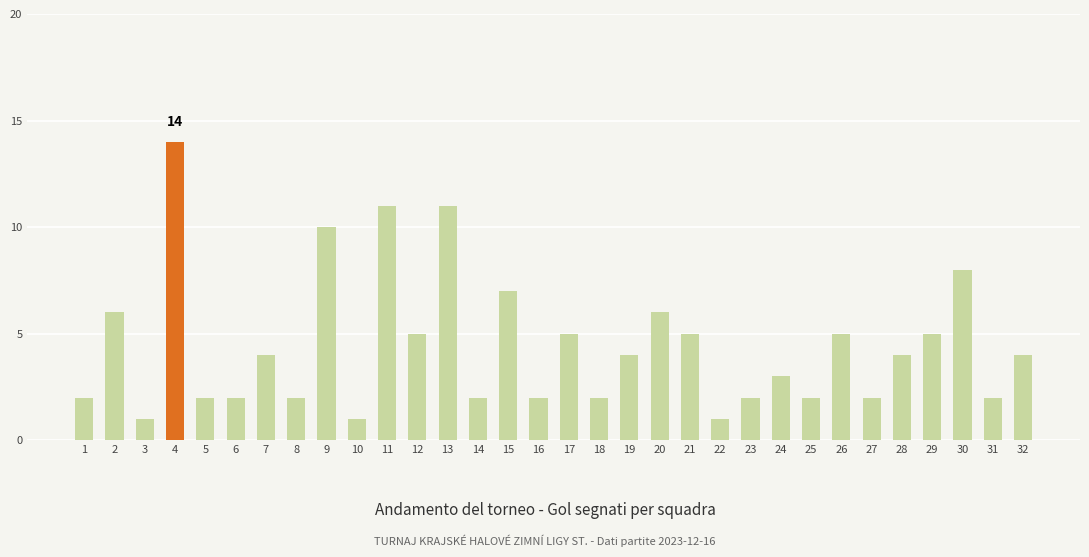

What is the sum of the values at 30 and 17?

13